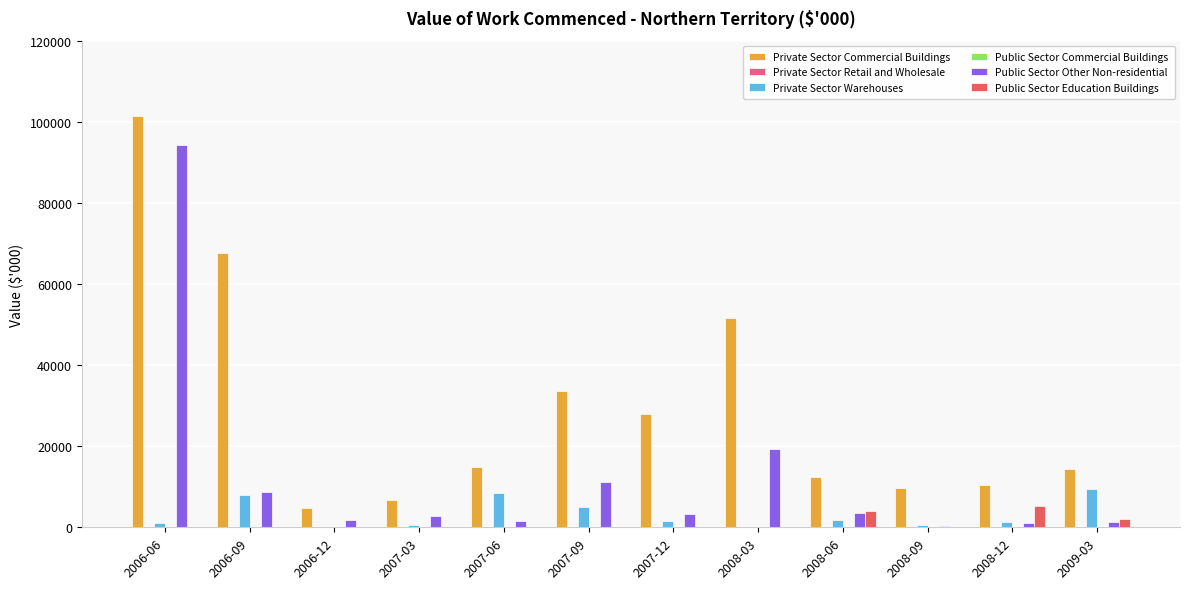

At which label does Public Sector Other Non-residential reach its minimum?

2008-09